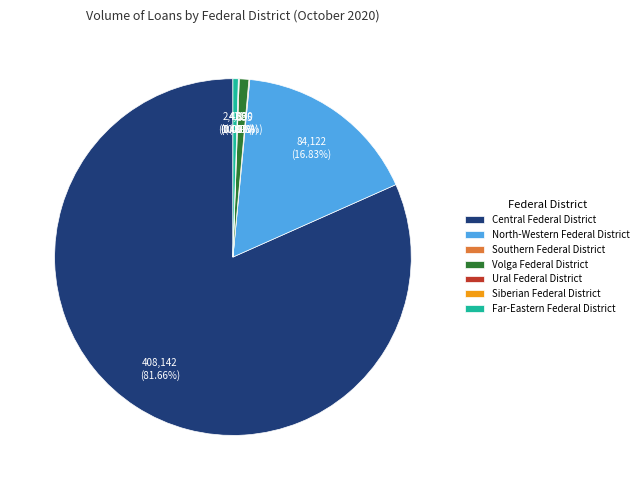

Is there any slice that represents more than half of the pie?

Yes